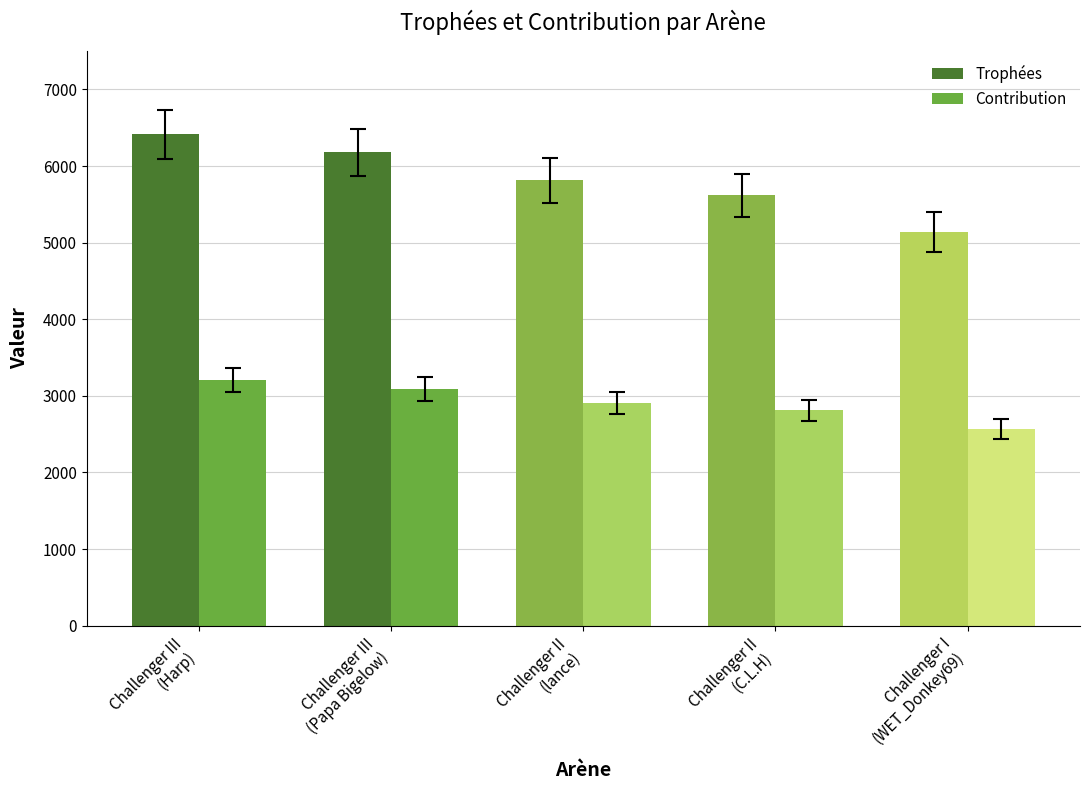

Count the number of categories in the chart.

5